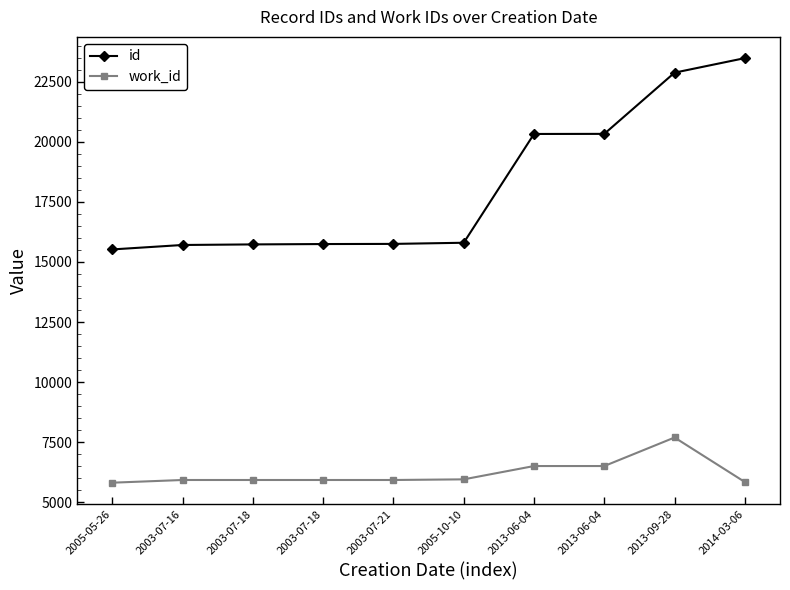

What is the difference between the second highest and minimum values in the id series?

7358